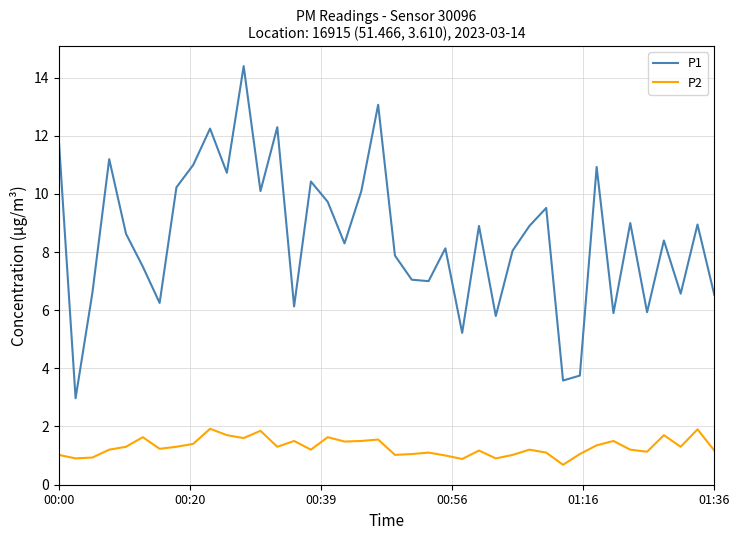

Which series has the largest range (max minus min)?

P1